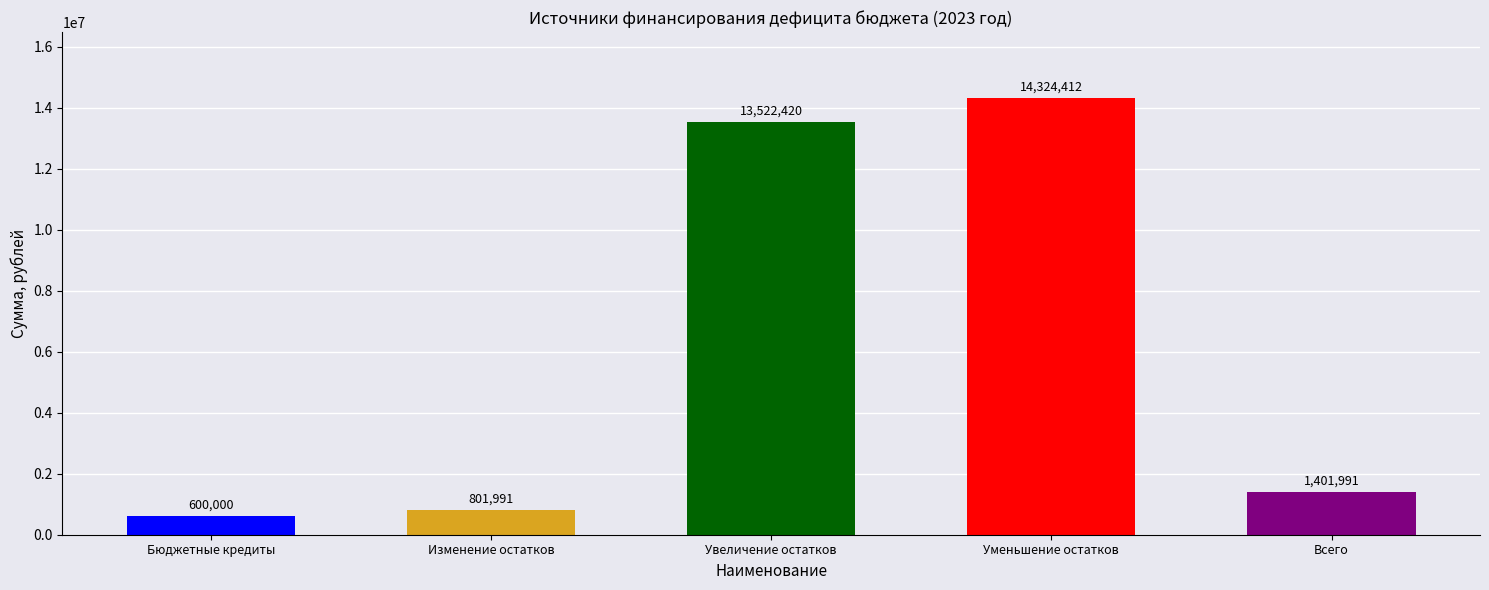

List the labels in order of value, largest first.

Уменьшение остатков, Увеличение остатков, Всего, Изменение остатков, Бюджетные кредиты